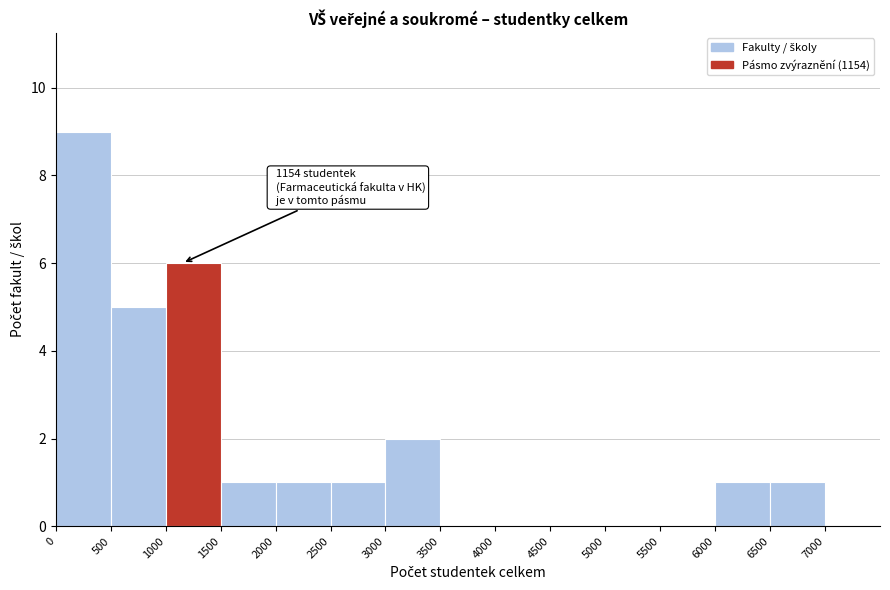

Which range on the x-axis has the tallest bar?

0 to 500